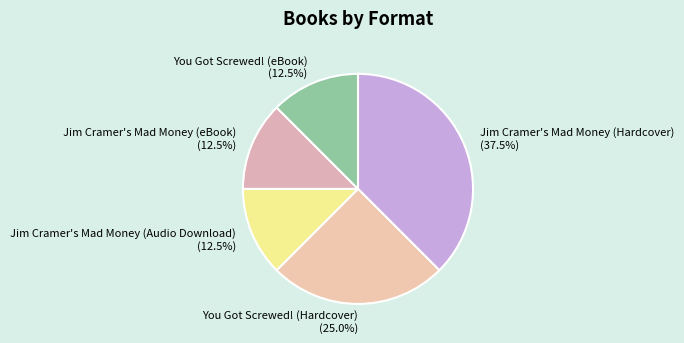

What is the largest slice in the pie chart?

Jim Cramer's Mad Money (Hardcover)